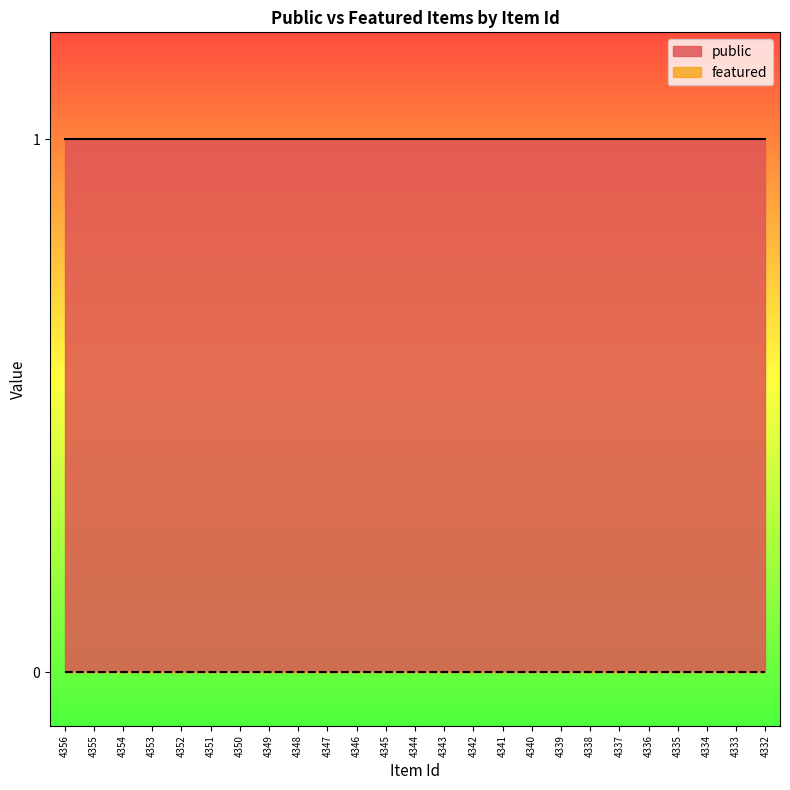

Reading right to left, transcribe all the data shown in this chart.

public: 4332=1	4333=1	4334=1	4335=1	4336=1	4337=1	4338=1	4339=1	4340=1	4341=1	4342=1	4343=1	4344=1	4345=1	4346=1	4347=1	4348=1	4349=1	4350=1	4351=1	4352=1	4353=1	4354=1	4355=1	4356=1
featured: 4332=0	4333=0	4334=0	4335=0	4336=0	4337=0	4338=0	4339=0	4340=0	4341=0	4342=0	4343=0	4344=0	4345=0	4346=0	4347=0	4348=0	4349=0	4350=0	4351=0	4352=0	4353=0	4354=0	4355=0	4356=0